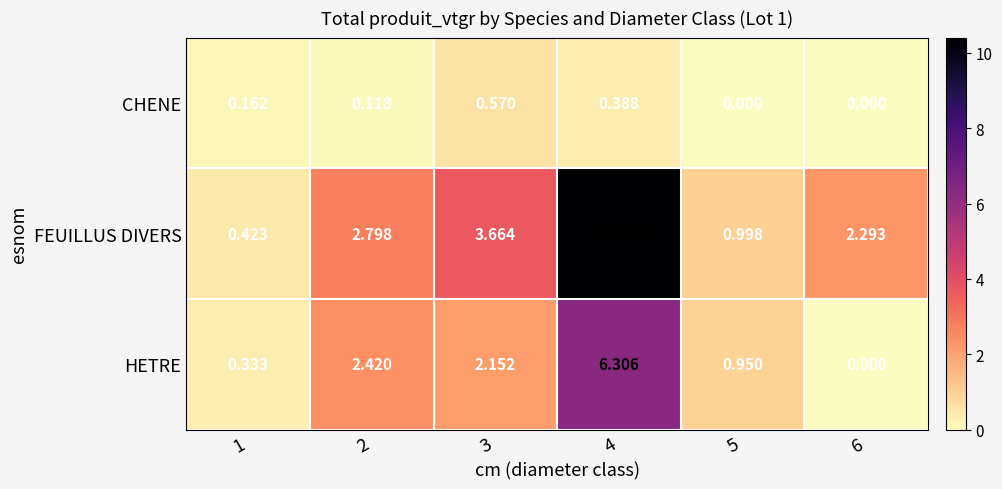

Rank the series by their maximum value, from lowest to highest.

CHENE, HETRE, FEUILLUS DIVERS